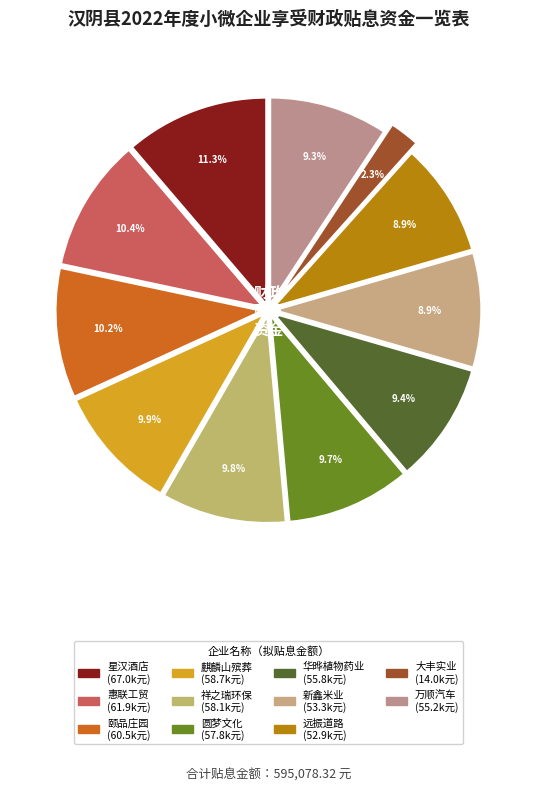

How many slices are in this pie chart?

11